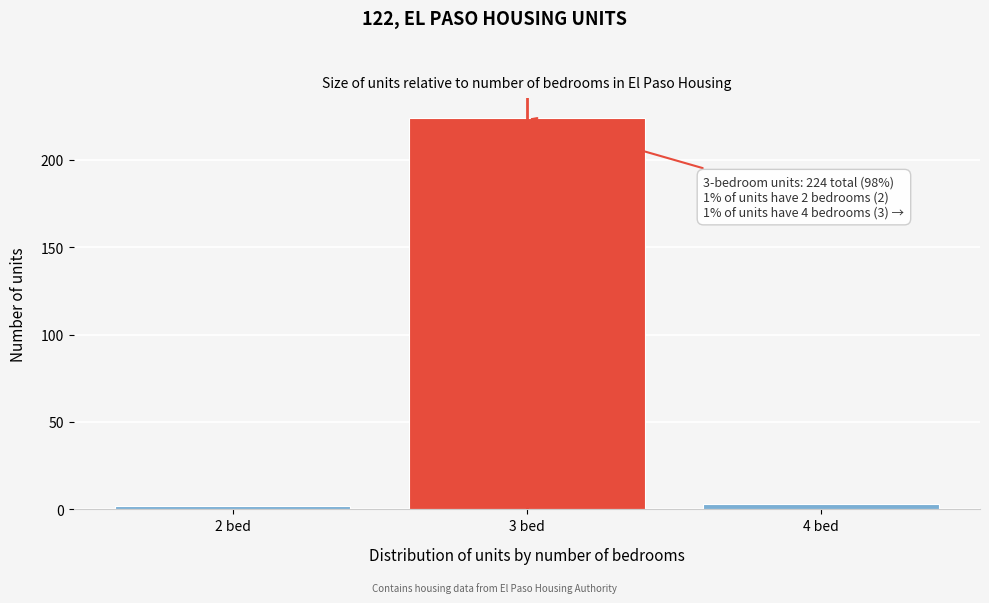

Reading right to left, what are all the values shown in this chart?

4 bed=3	3 bed=224	2 bed=2